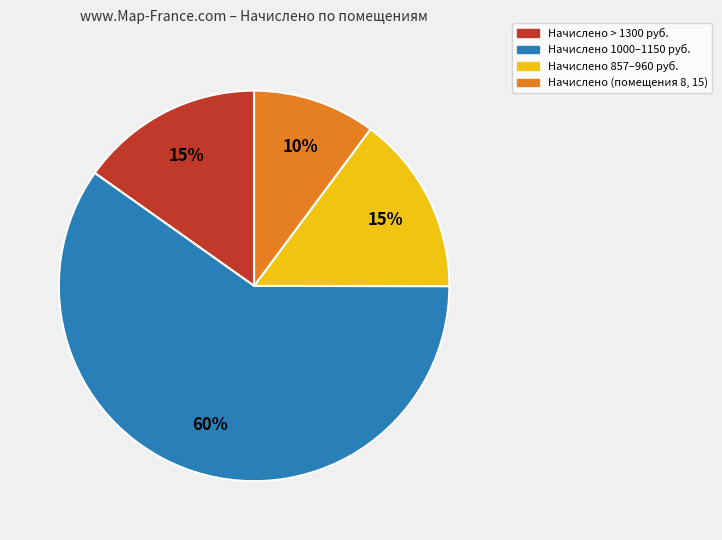

Does any single category account for the majority?

Yes